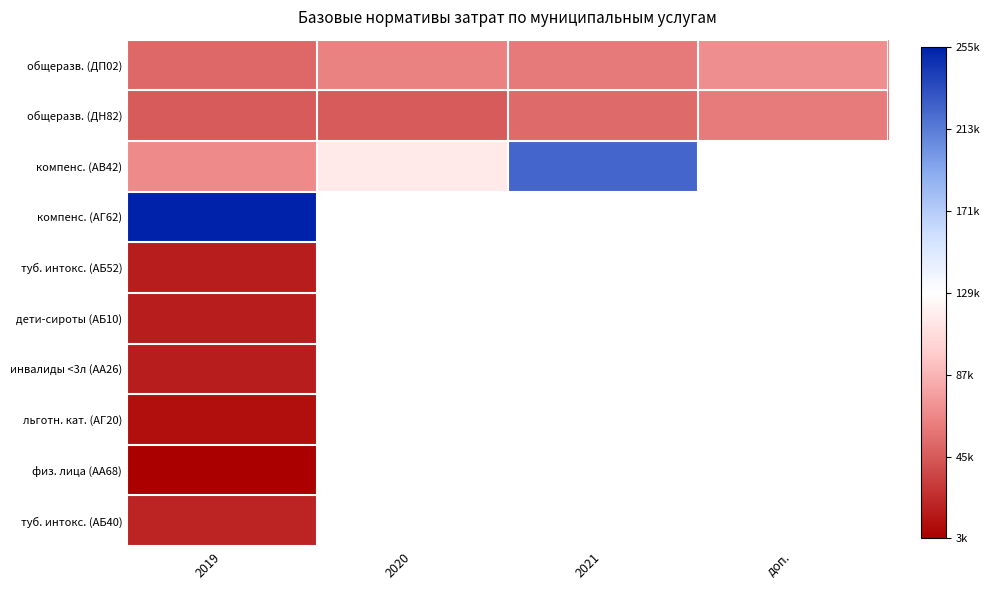

List the series in order of their overall mean, lowest first.

общеразв. (ДН82), компенс. (АВ42), компенс. (АГ62), туб. интокс. (АБ52), дети-сироты (АБ10), инвалиды <3л (АА26), льготн. кат. (АГ20), физ. лица (АА68), туб. интокс. (АБ40), общеразв. (ДП02)